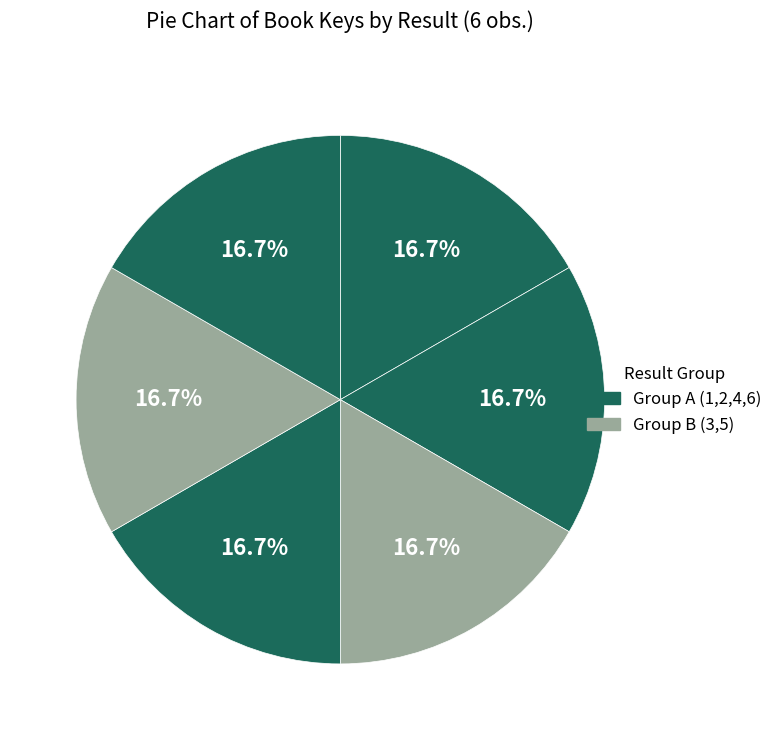

How many segments does this pie chart have?

6